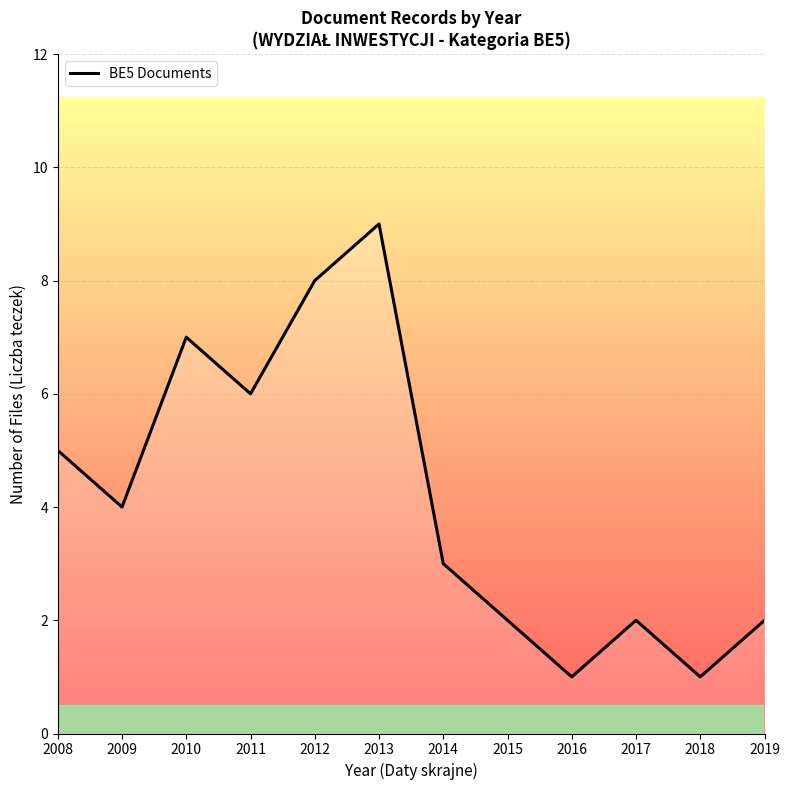

What is the difference between the maximum and minimum values?

8